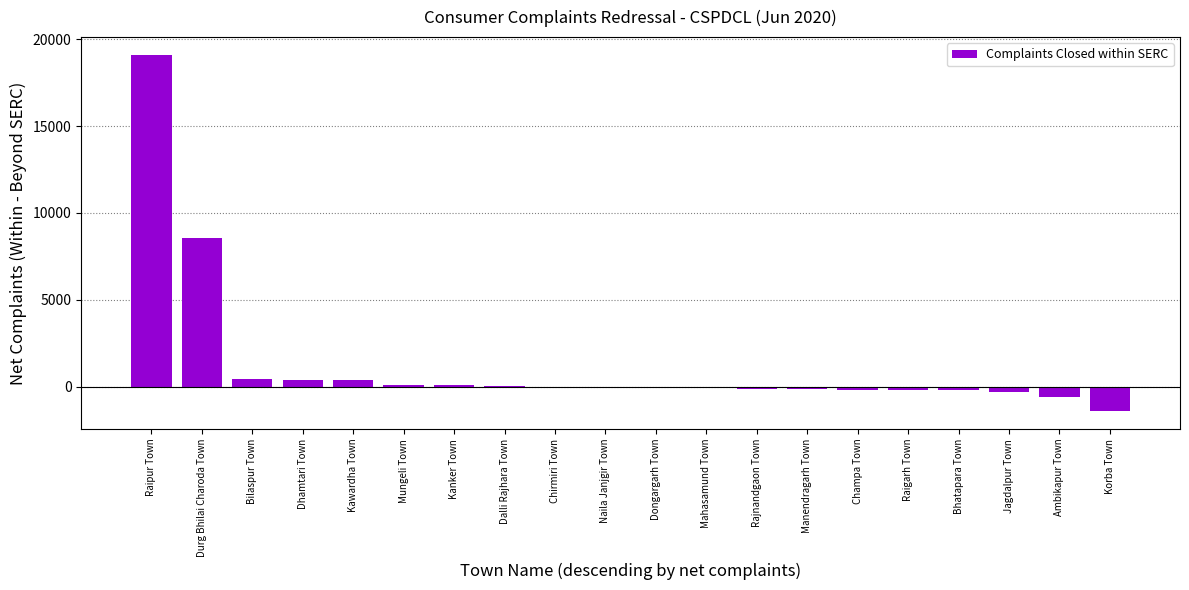

The chart shows a value of -129 at Rajnandgaon Town. True or false?

True